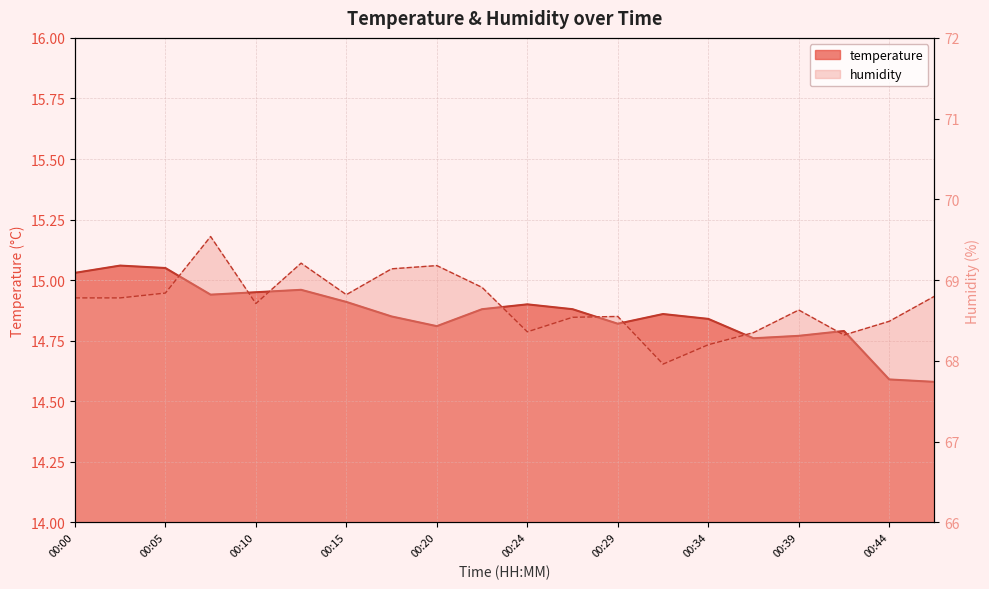

Is it true that temperature equals 4.1 at 00:17?

False